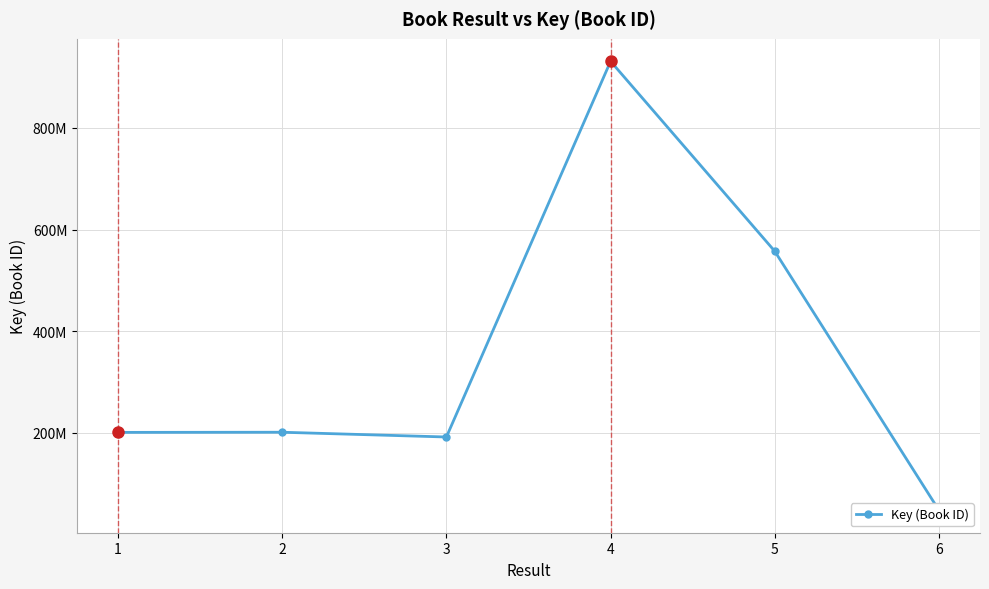

The value at 3 is 191214444. True or false?

True